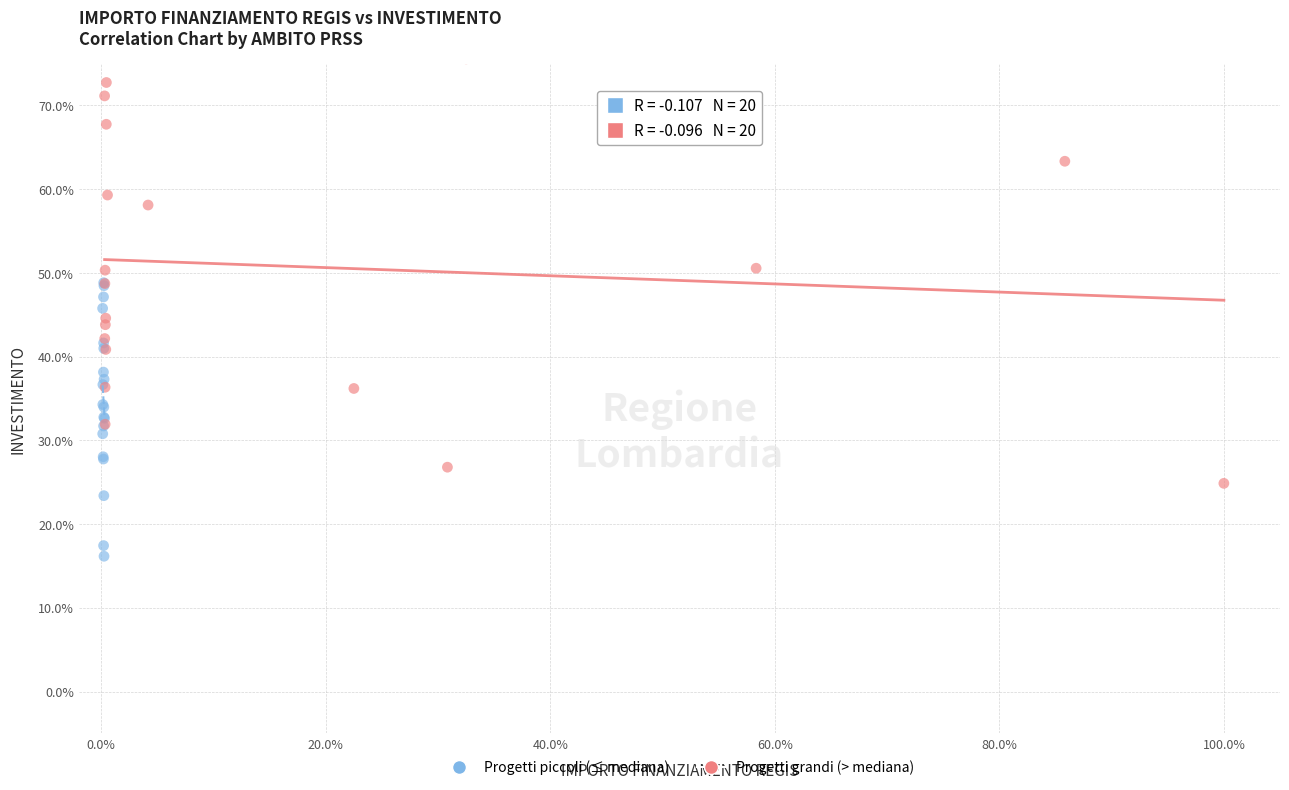

What are all the series names shown in the legend?

Progetti piccoli (≤ mediana), Progetti grandi (> mediana)